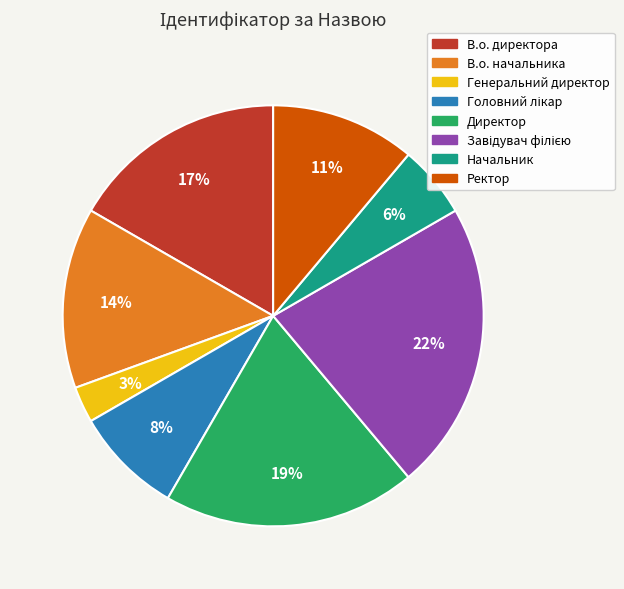

Is there a majority slice in this chart?

No